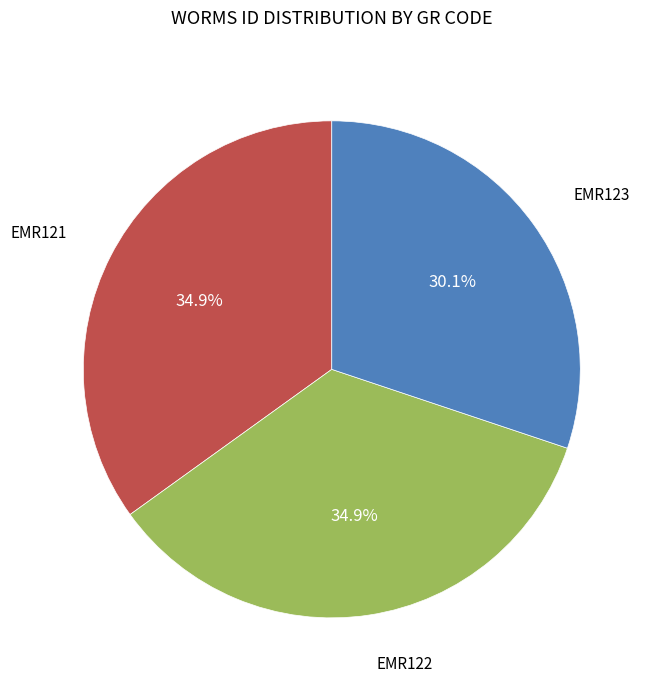

Is it true that EMR121 is 35% of the pie?

True